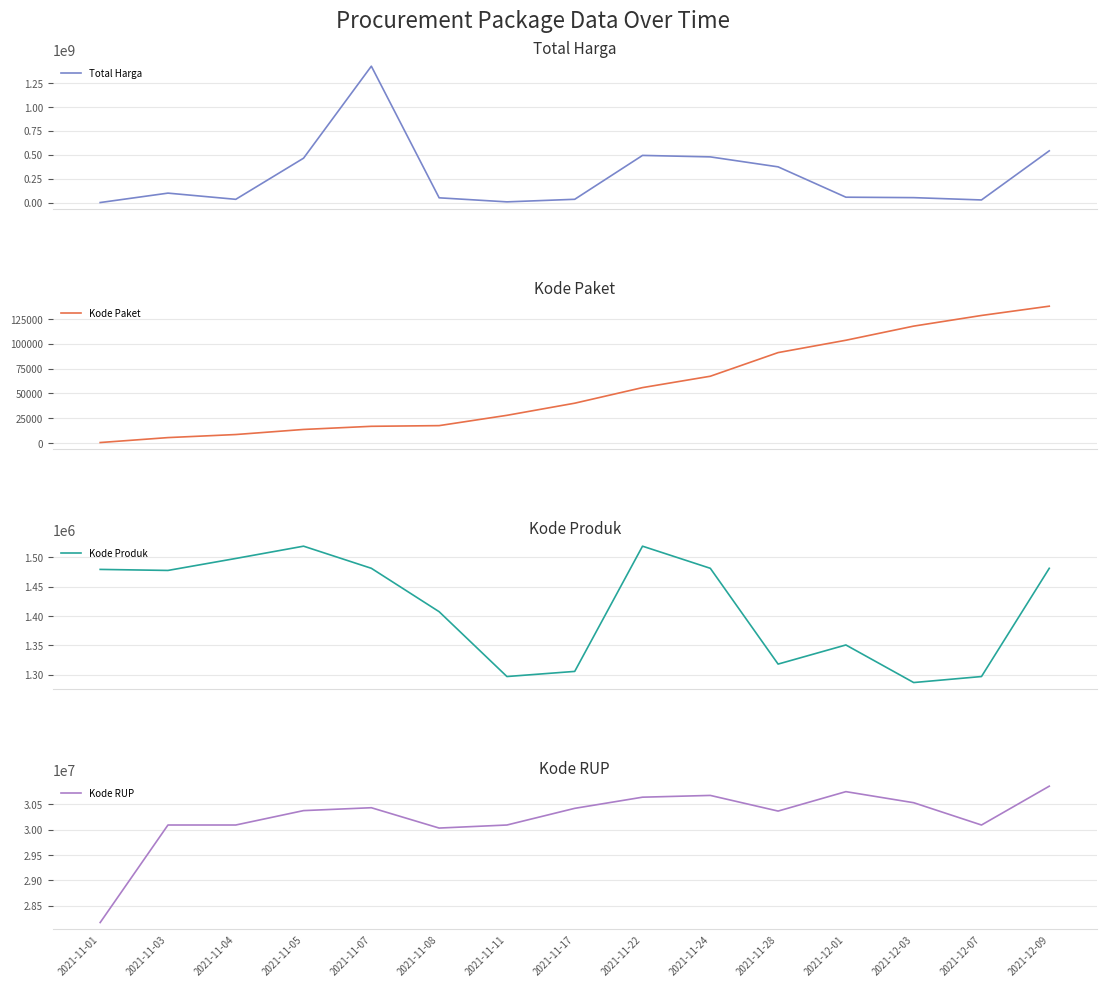

Which category has the highest value in the Kode Paket series?

2021-12-09